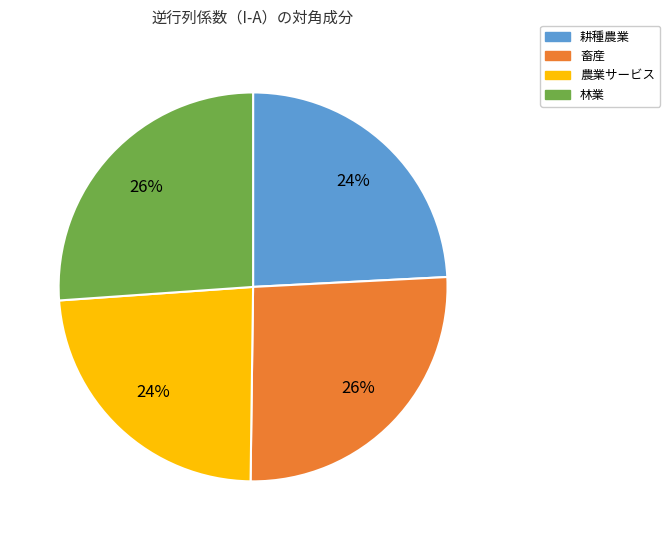

What percentage is the 畜産 slice, to the nearest percent?

26%